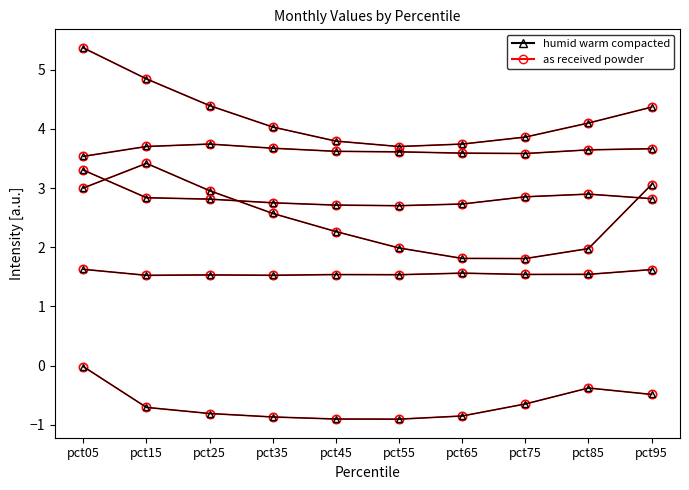

Does the chart have visible grid lines?

No